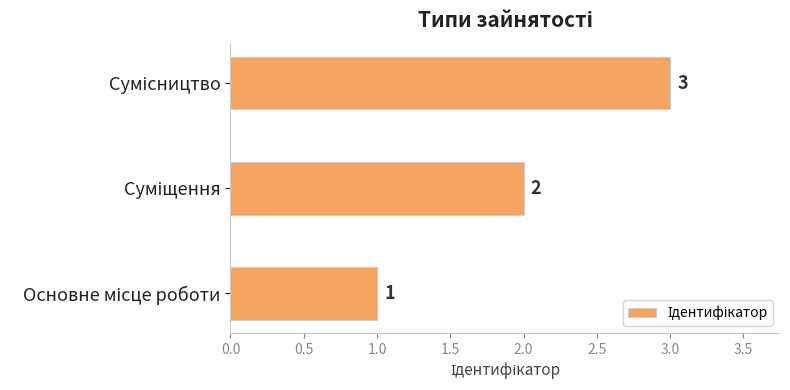

What is the greatest value displayed?

3